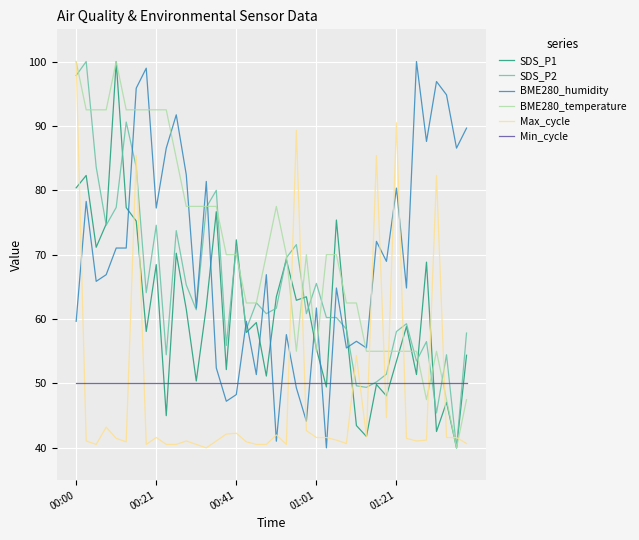

What is the highest value of the SDS_P2 series?

100.0